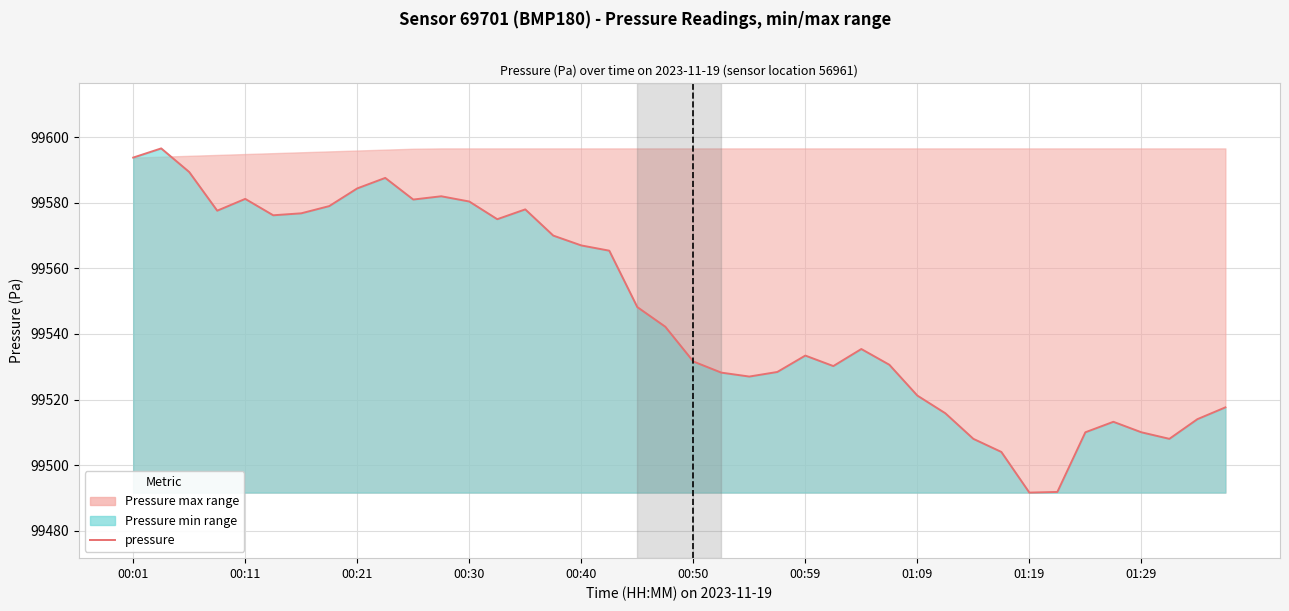

True or false: the data has more than 0 interior local peaks.

True